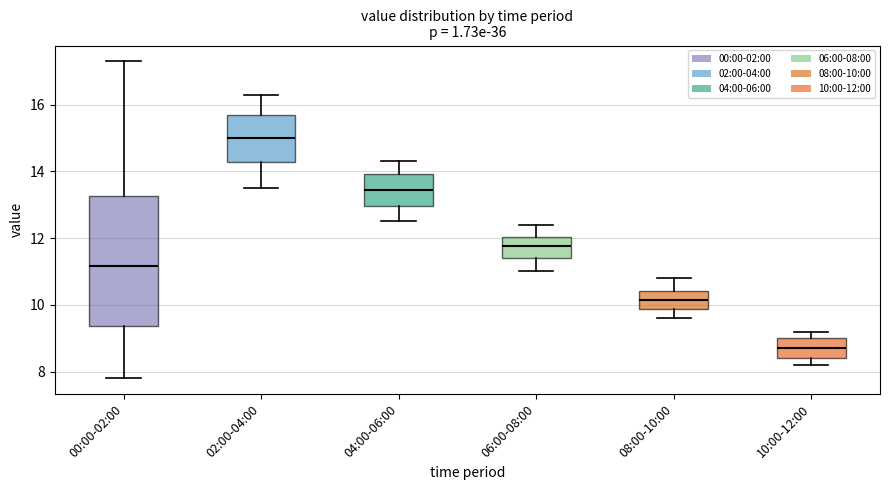

Which box is the tallest, from its lower edge to its upper edge?

00:00-02:00